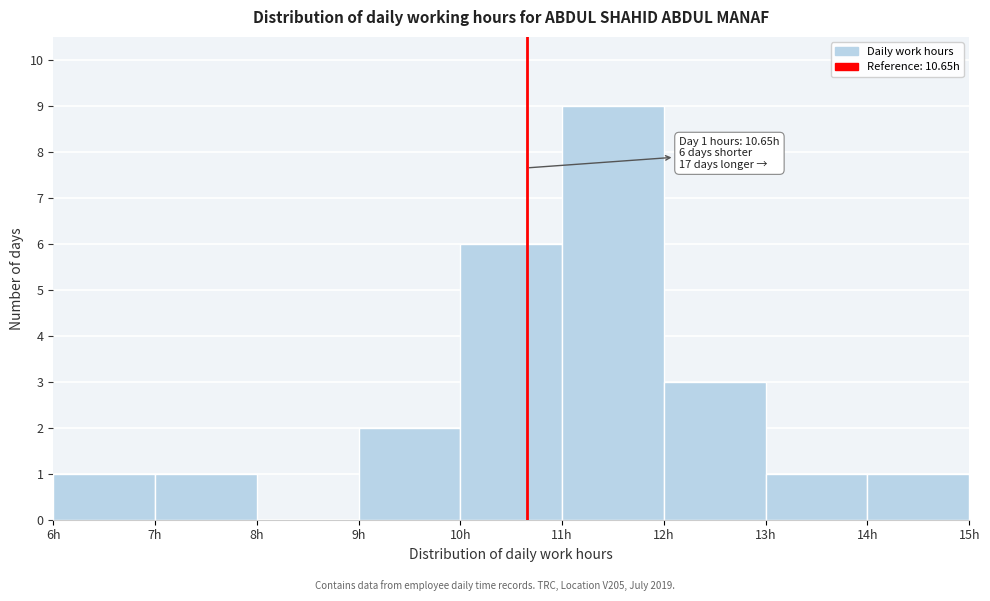

Which range on the x-axis has the tallest bar?

11 to 12